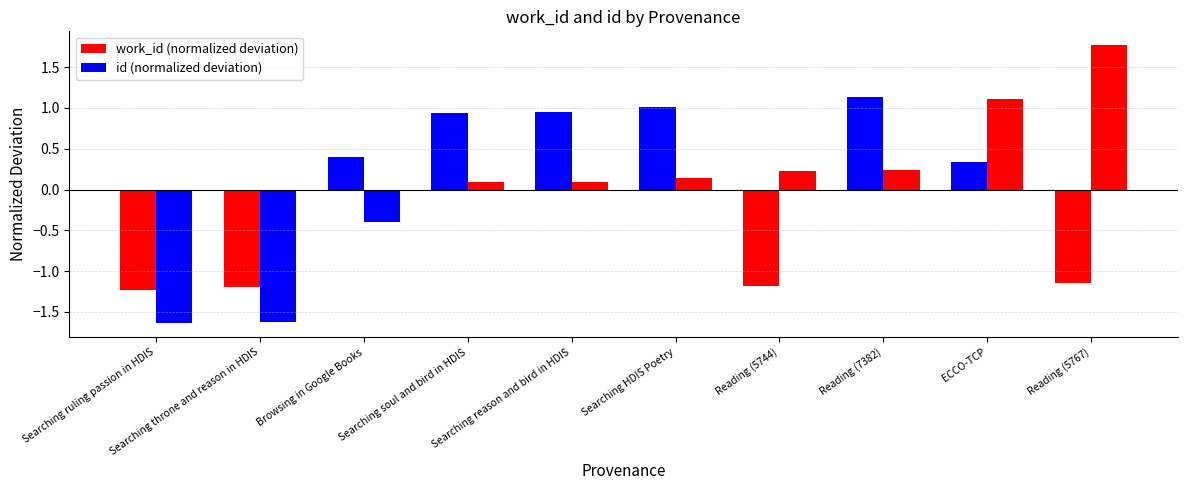

How many negative values does the id (normalized deviation) series have?

3